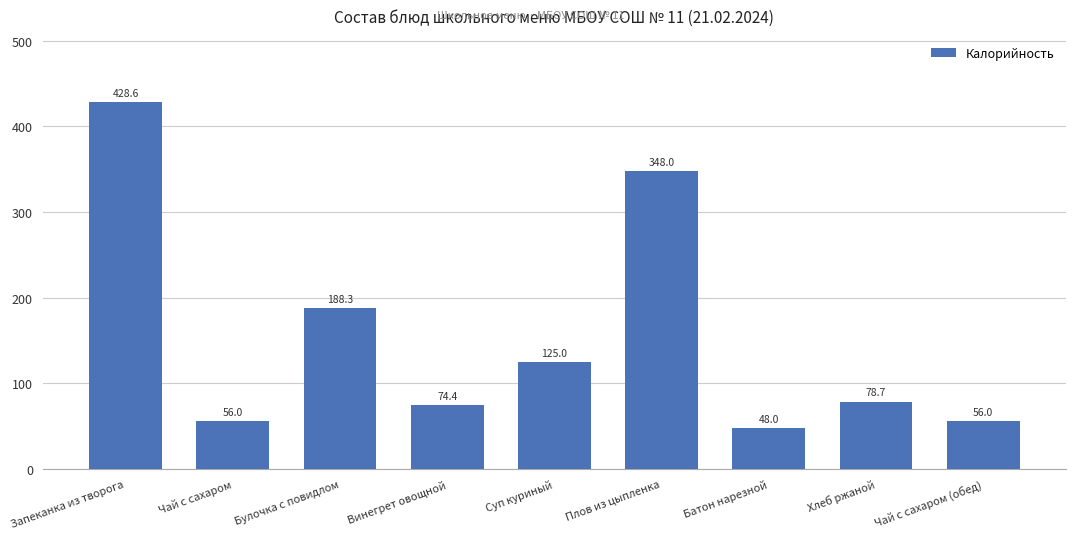

How many bars are there in total?

9